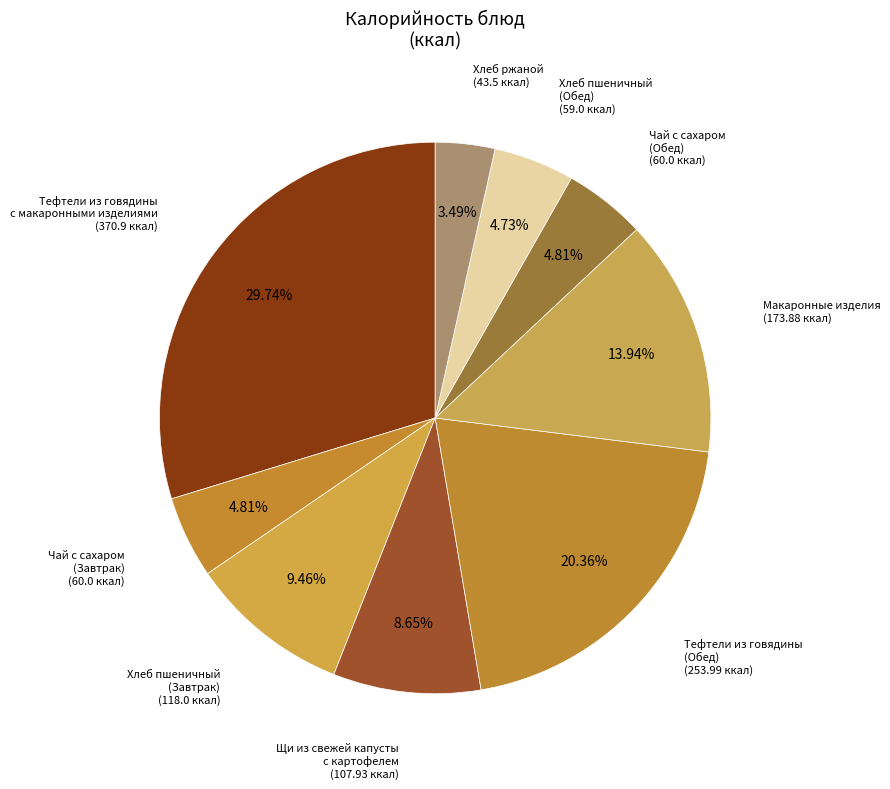

How many slices are in this pie chart?

9